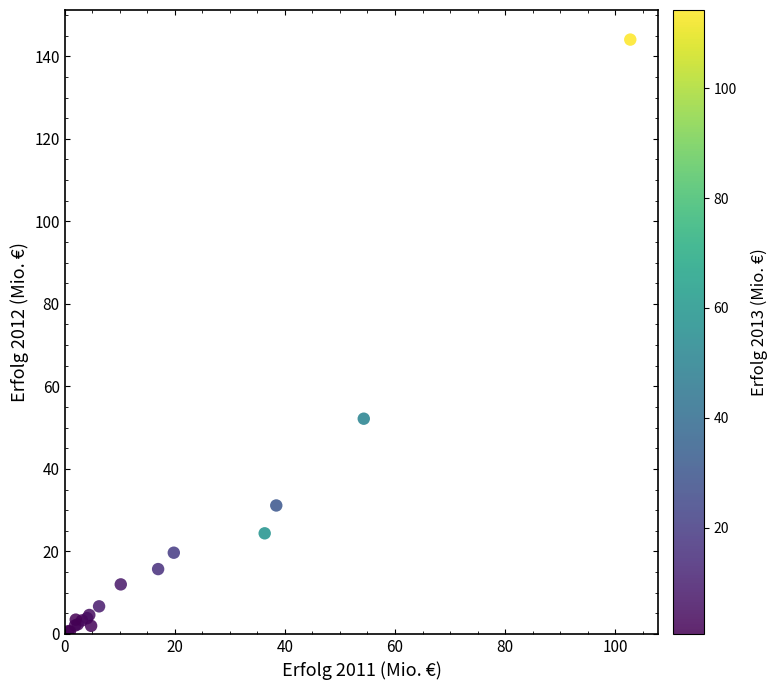

What Y value in the scatter plot is closest to 72?

52.2